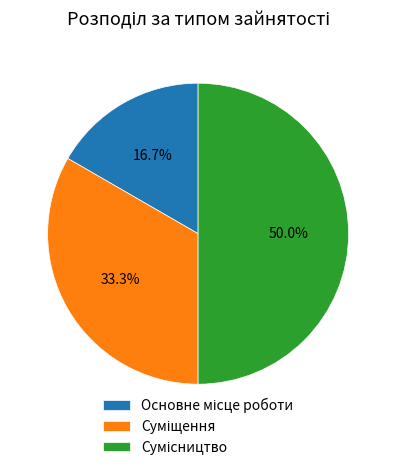

How many segments does this pie chart have?

3